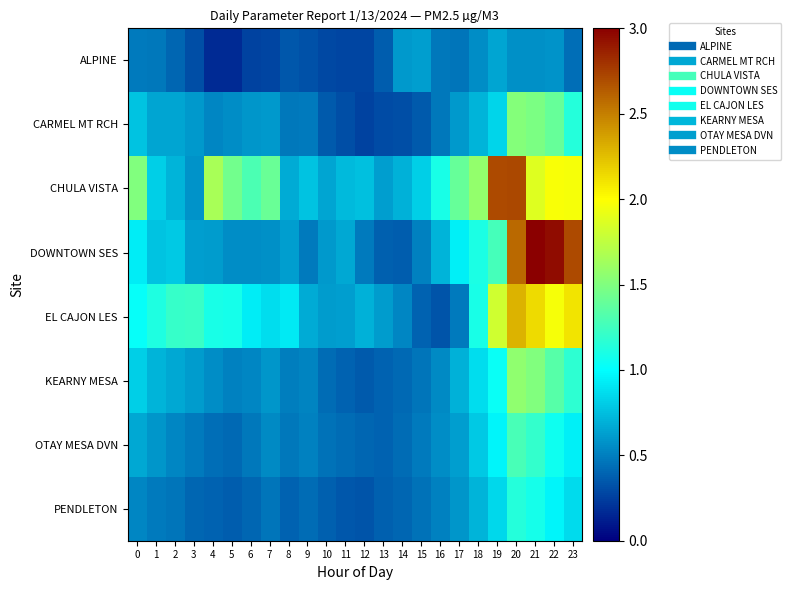

How many categories are shown in the chart?

24